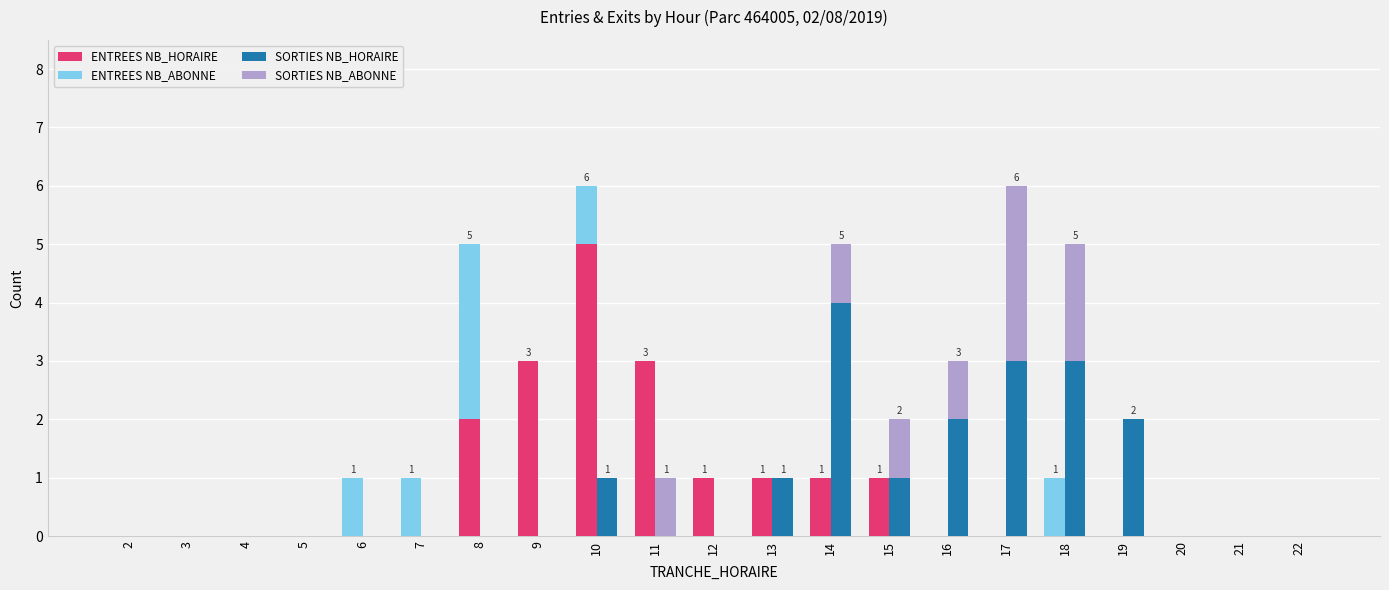

What is the difference between the highest and lowest values at 6?

1